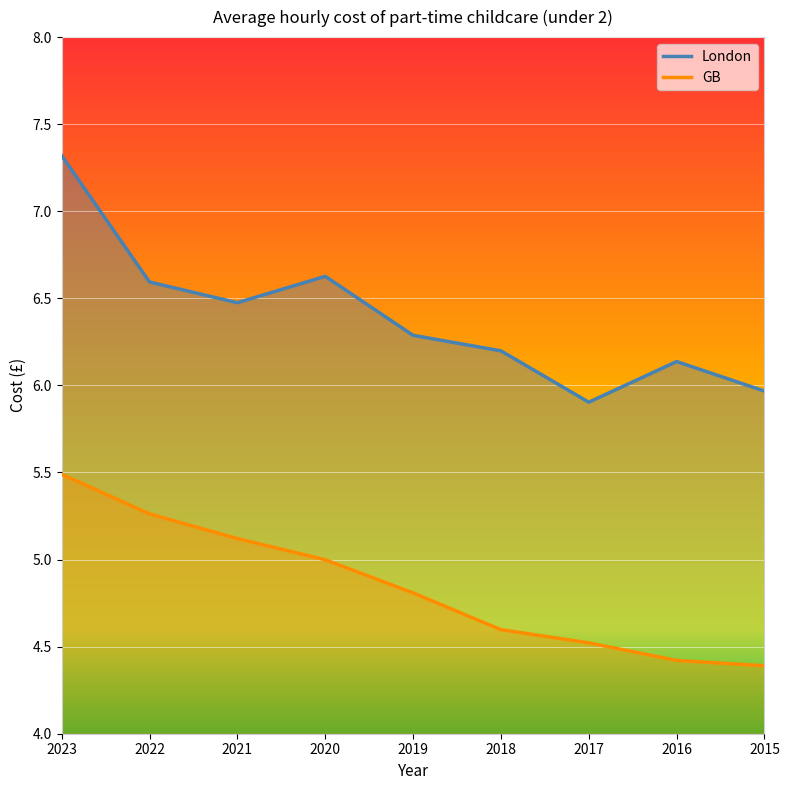

Is it true that London equals 6.2 at 2018?

True